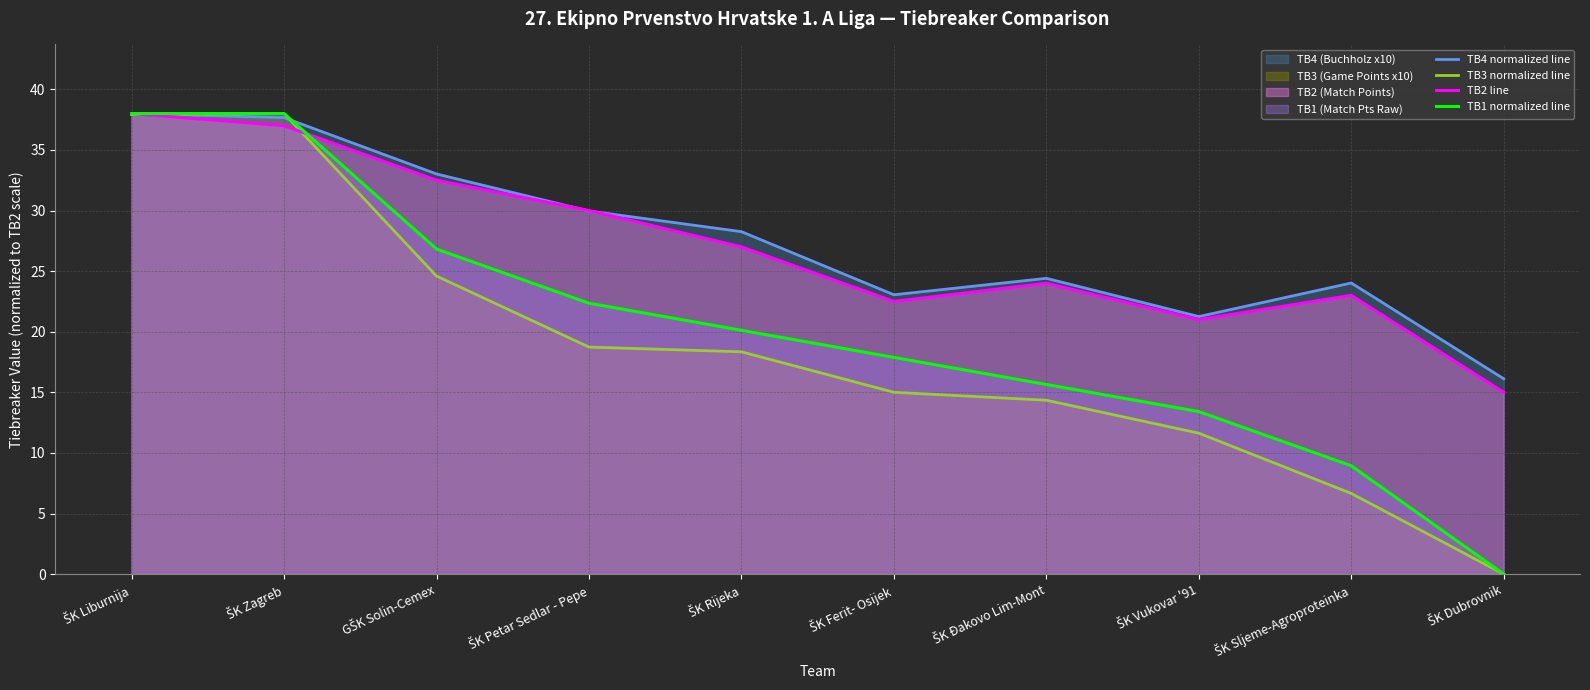

What is the difference between the highest and lowest values at GŠK Solin-Cemex?

8.4